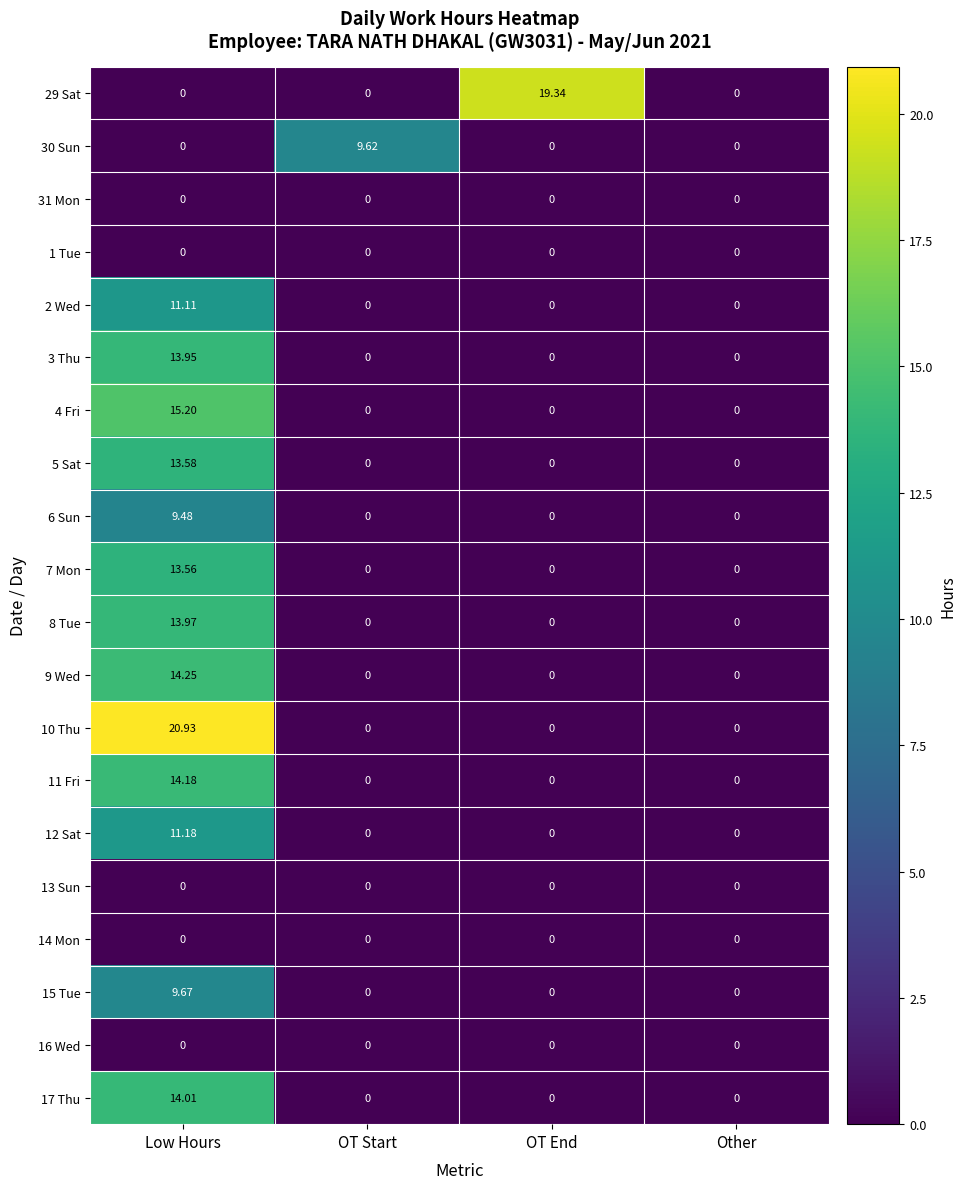

How many distinct data groups are displayed?

20